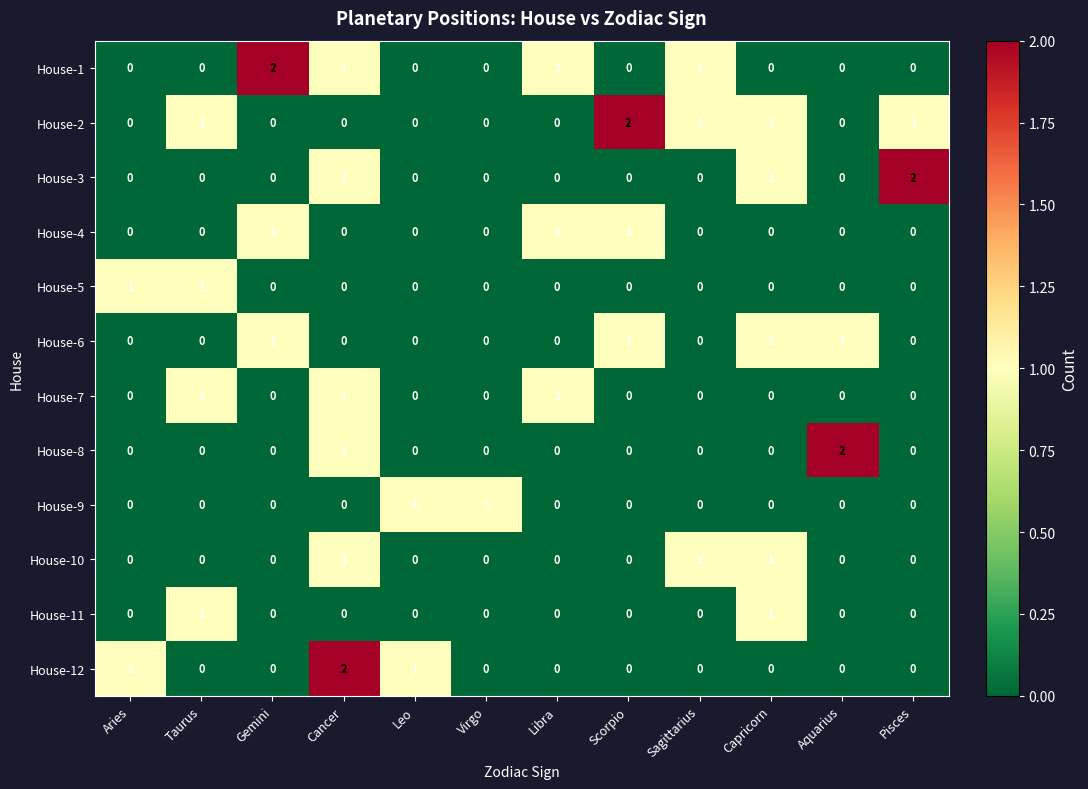

At which category is the sum across all series the highest?

Cancer